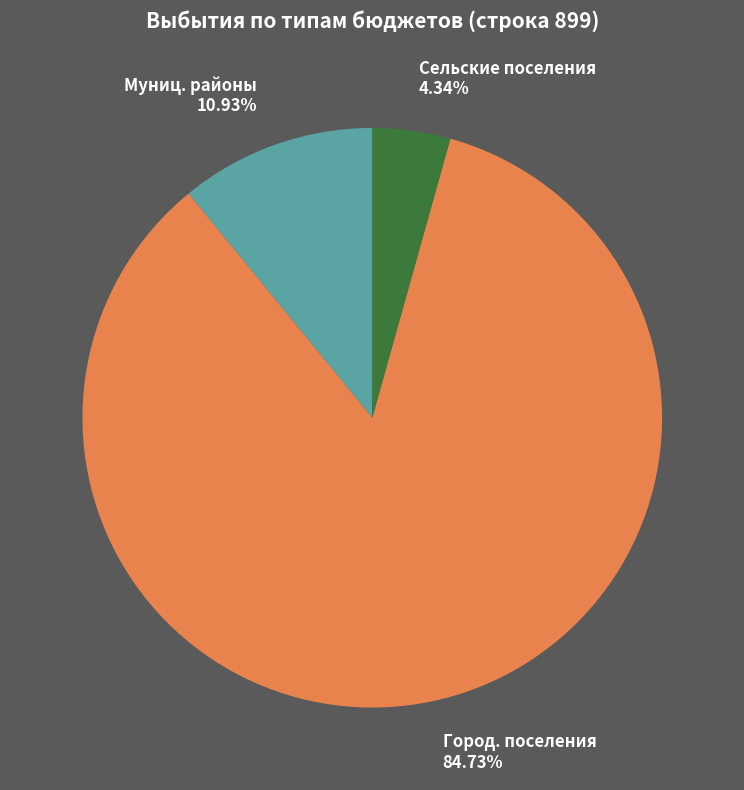

Rank the categories by value from highest to lowest.

Город. поселения 84.73%, Муниц. районы 10.93%, Сельские поселения 4.34%